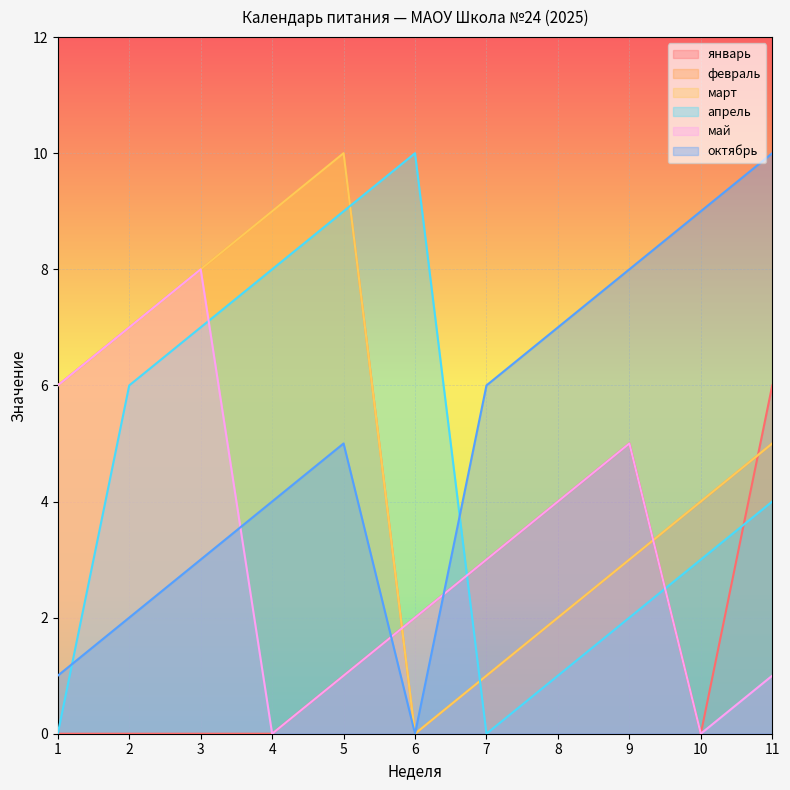

Which series has the largest total across all categories?

февраль